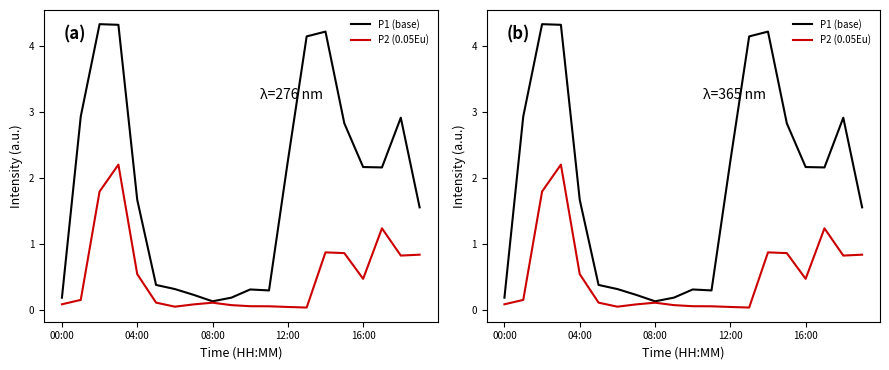

What is the sum of all P2 (0.05Eu) values?

10.5